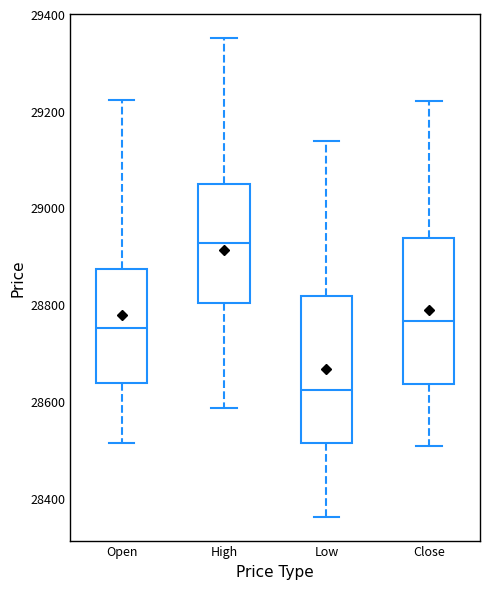

Which box has the highest median line?

High